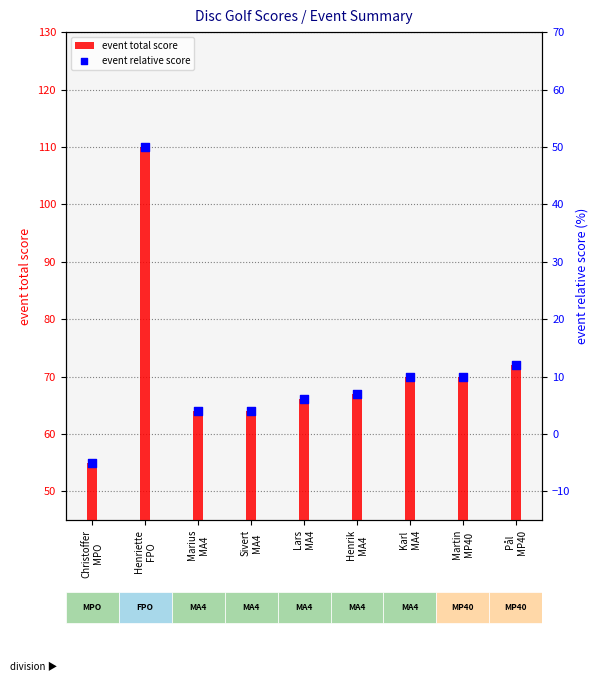

Which series contains the lowest Y value?

event relative score